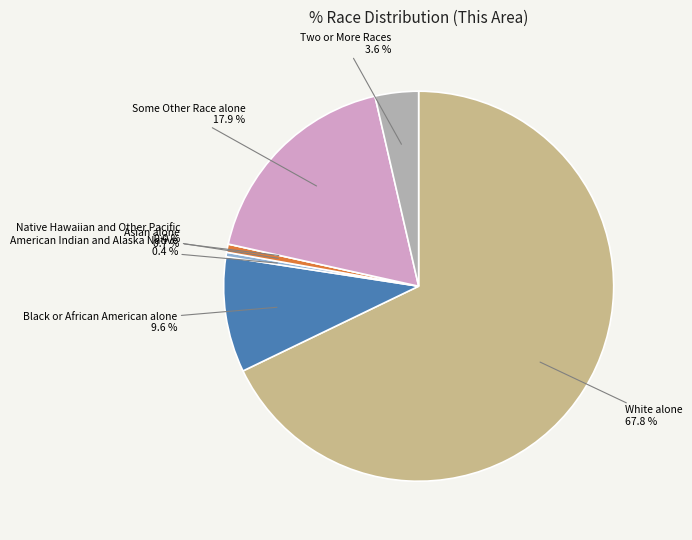

Is there a majority slice in this chart?

Yes